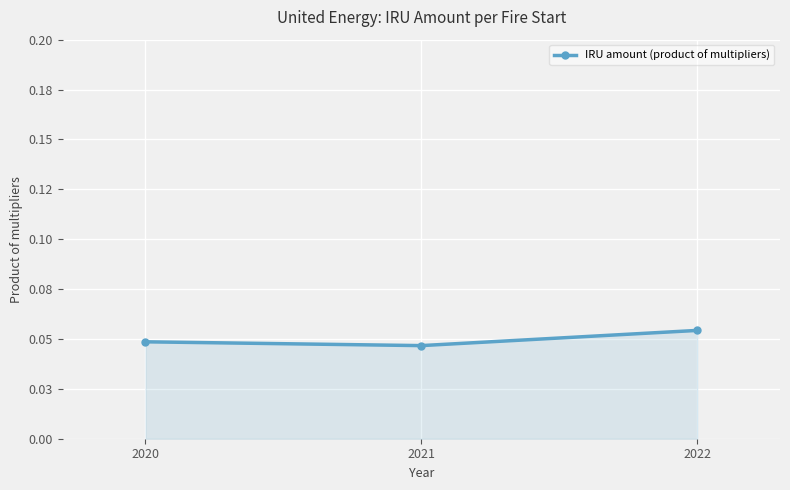

Is this an area chart (filled region under the line)?

Yes